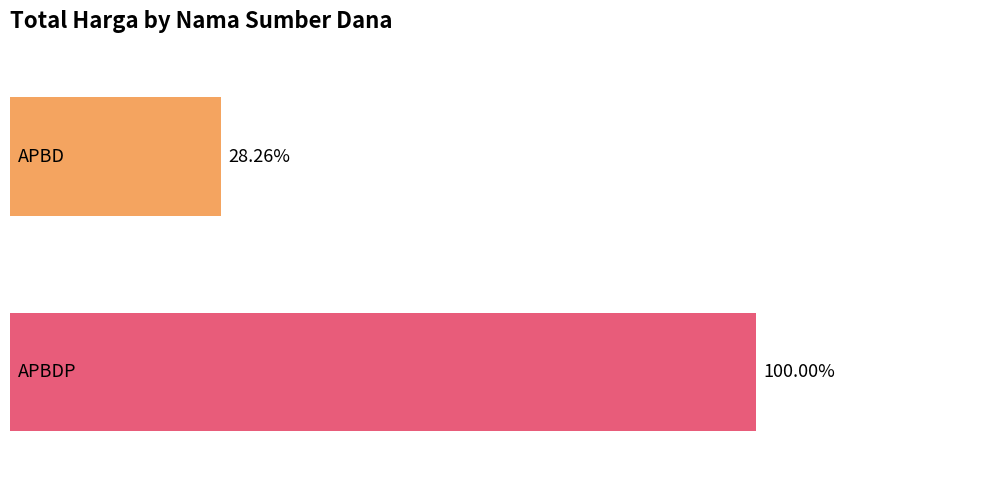

The chart shows a value of 86137014 at APBDP. True or false?

False